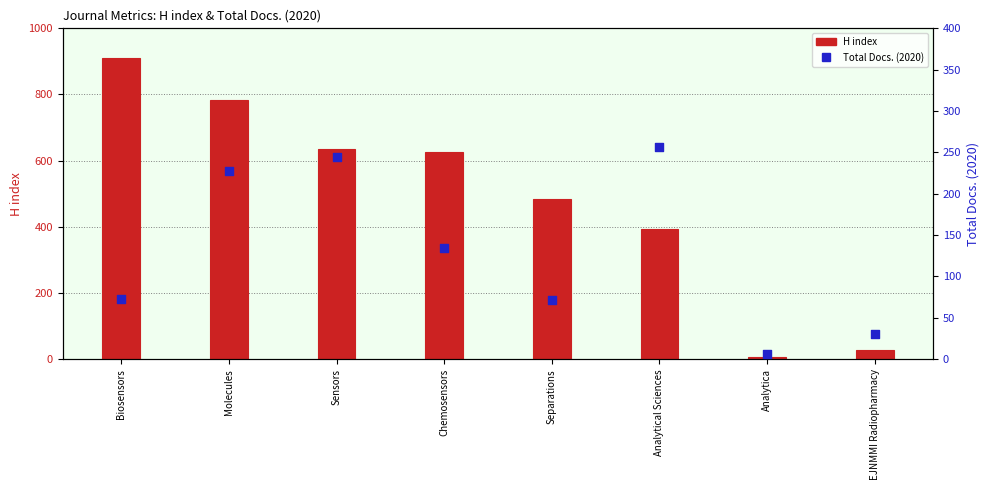

What is the total value across all series at EJNMMI Radiopharmacy?

59